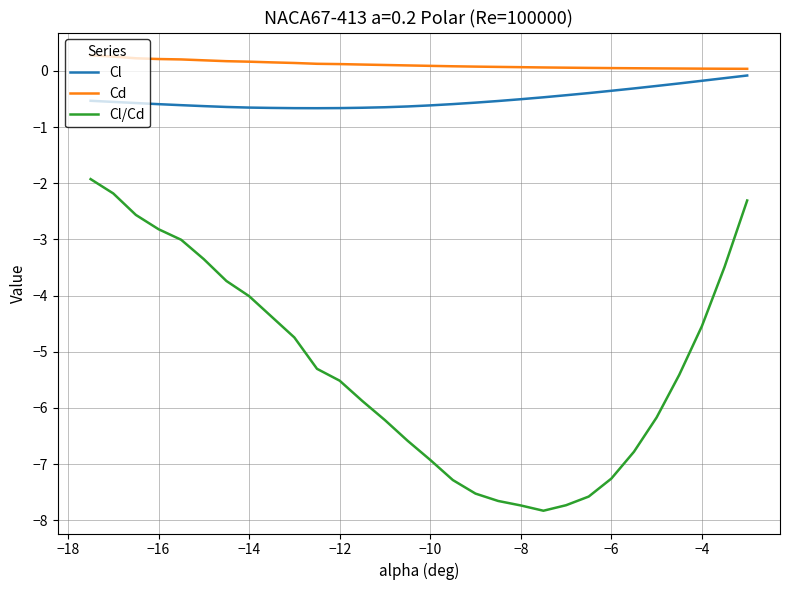

List the series in order of their peak value, highest first.

Cd, Cl, Cl/Cd